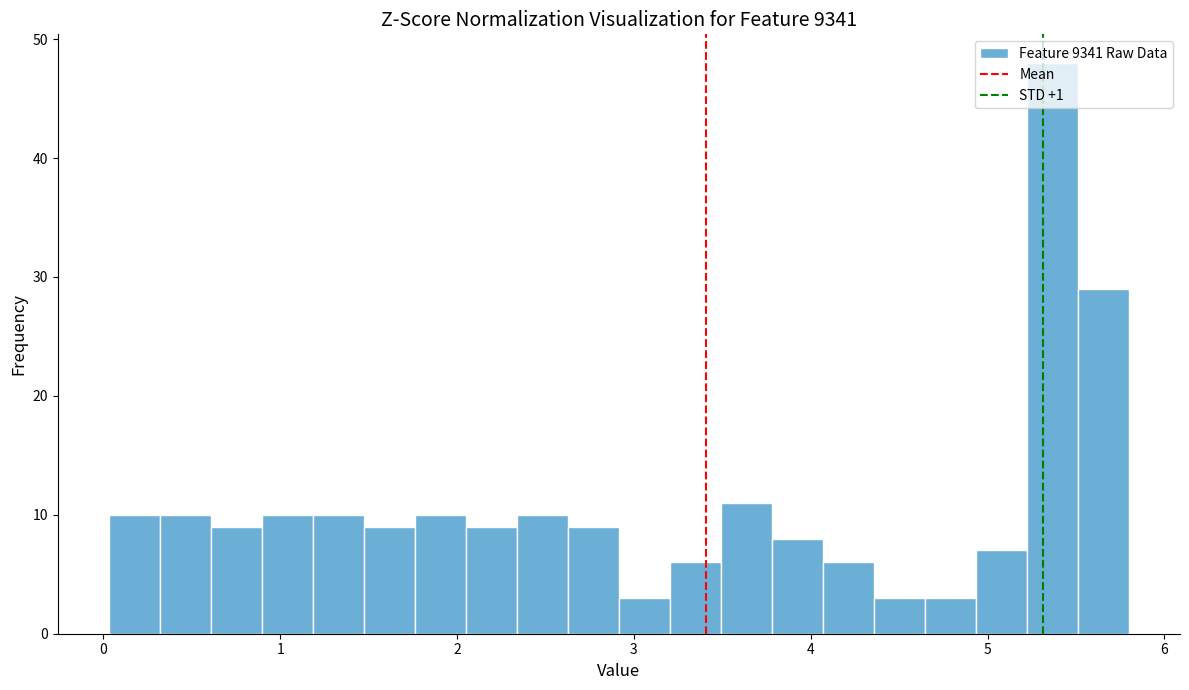

Around what value on the x-axis is the tallest bar? Give the approximate position of its centre, as read against the axis.

5.4